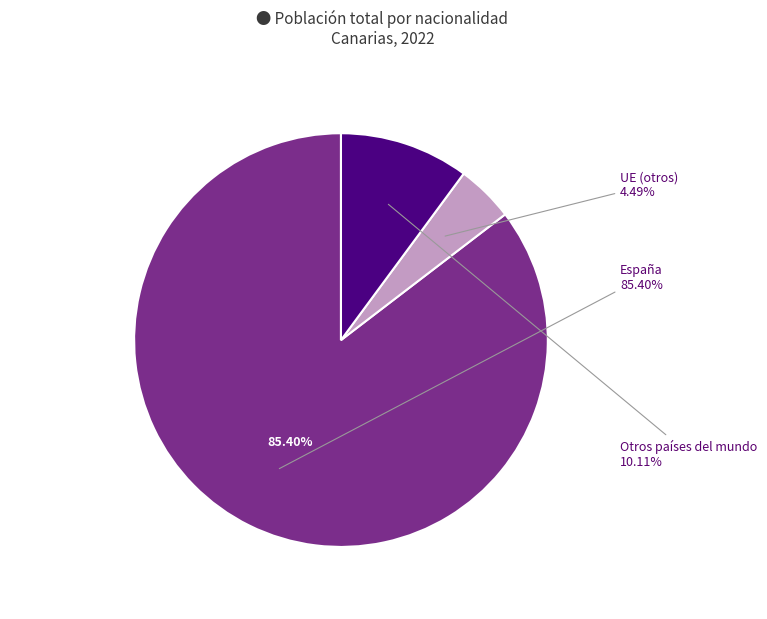

Is it true that España is 96% of the pie?

False